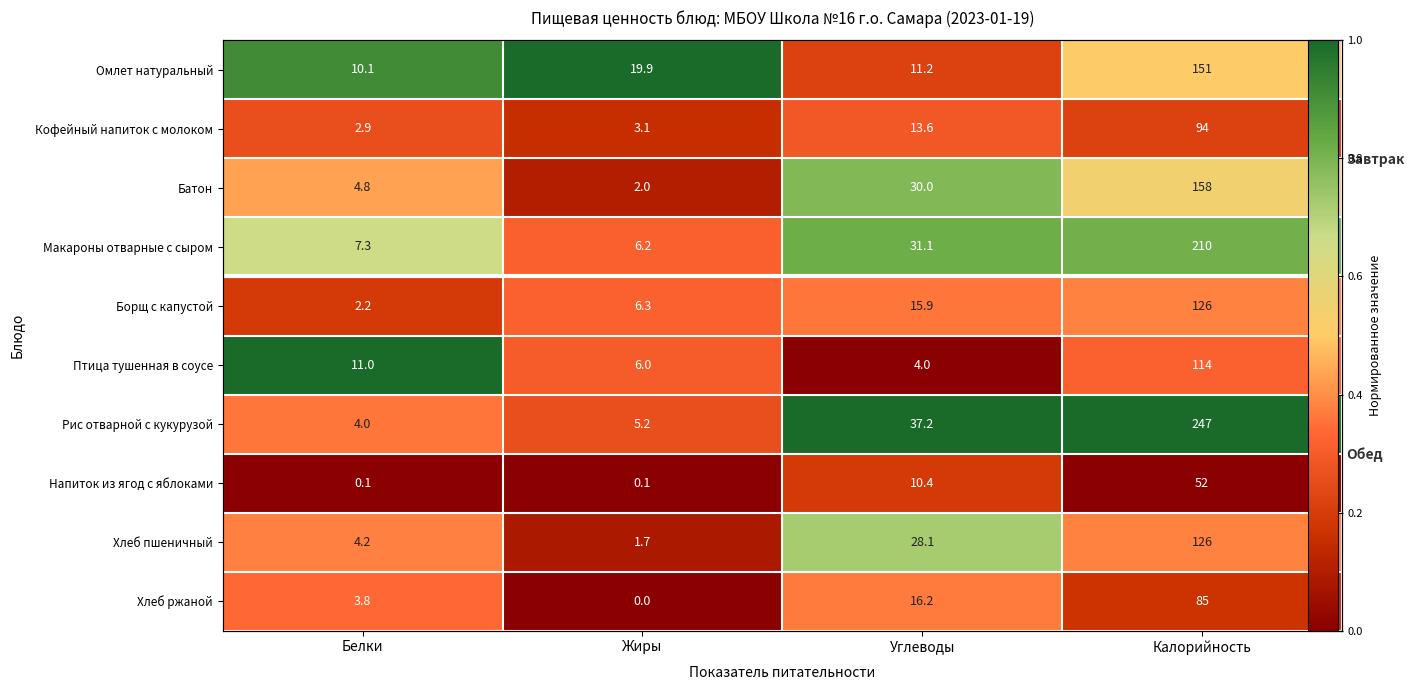

Which category has the lowest value in the Омлет натуральный series?

Углеводы